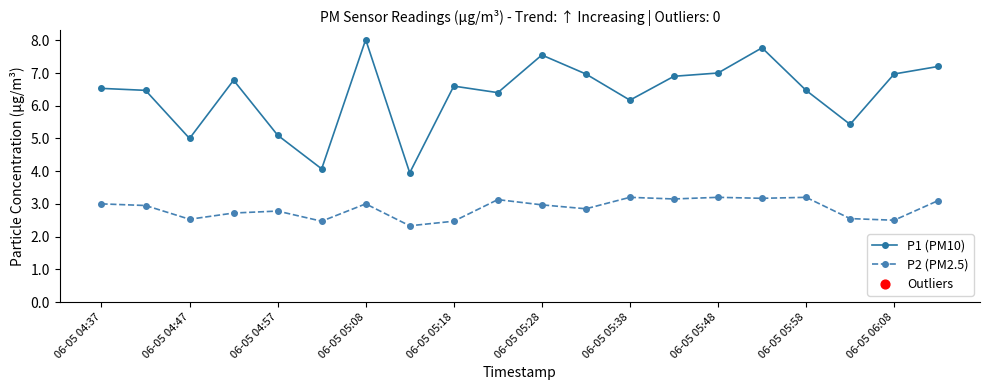

Which series has the largest range (max minus min)?

P1 (PM10)